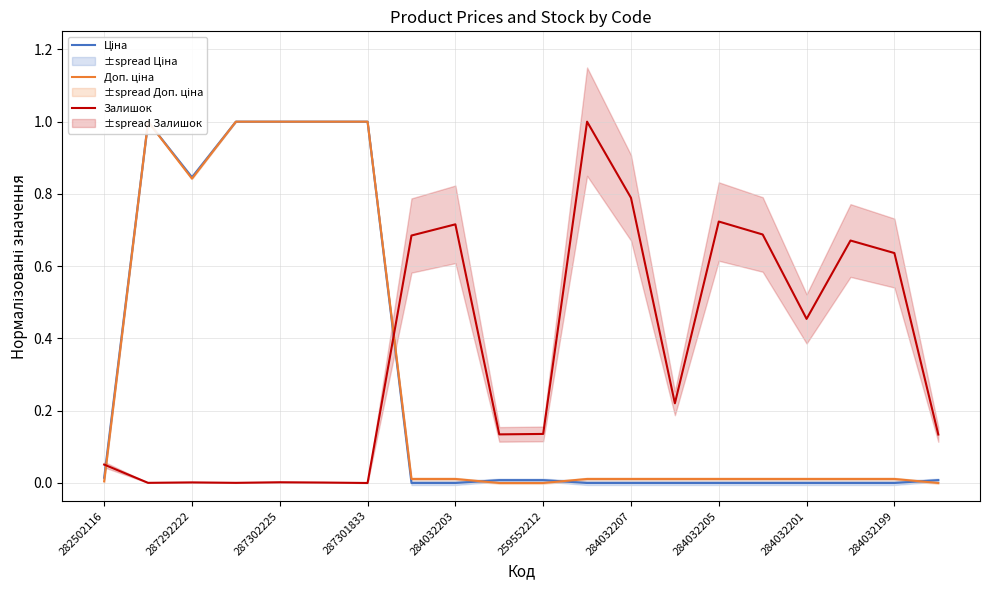

What are all the series names shown in the legend?

Ціна, Доп. ціна, Залишок